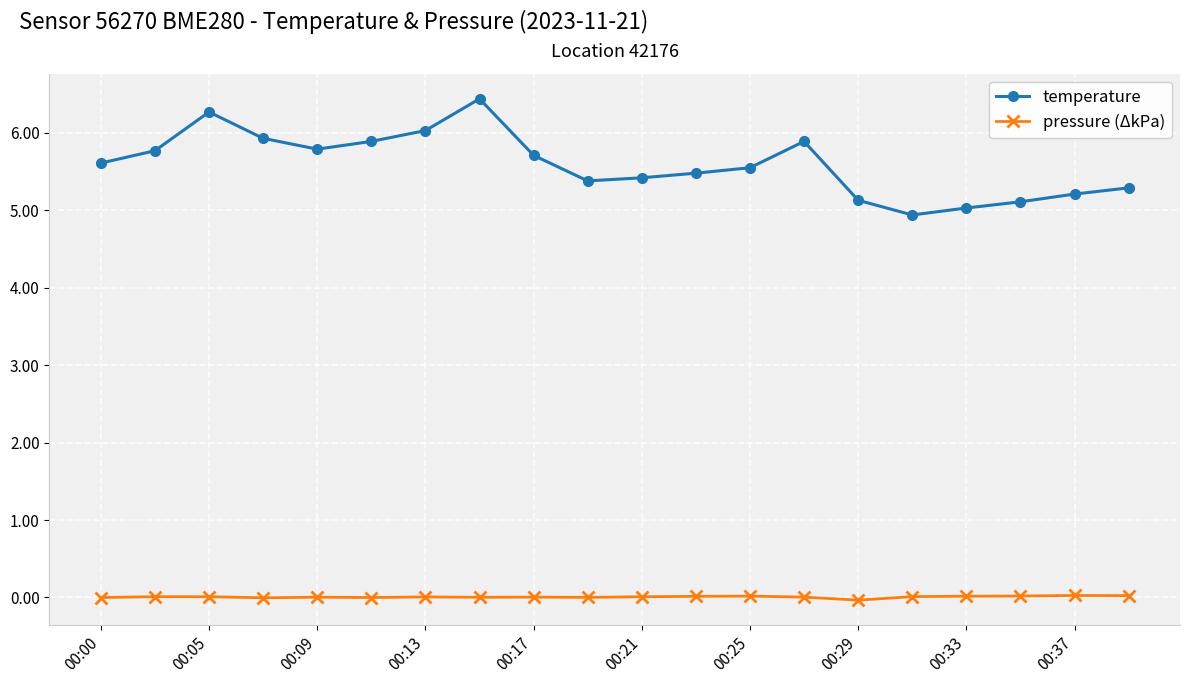

List the series in order of their overall mean, lowest first.

pressure (ΔkPa), temperature